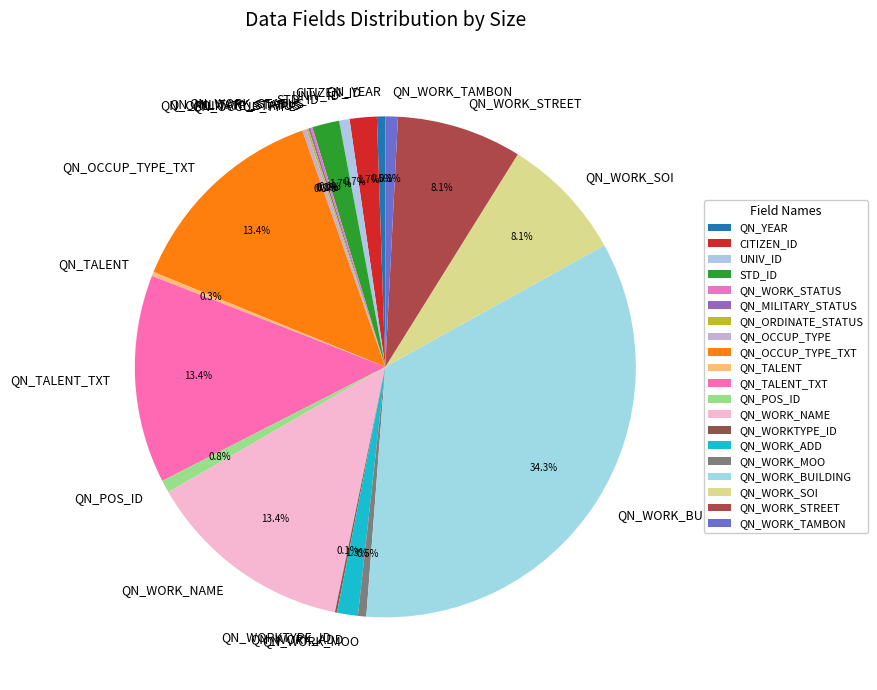

Which has a higher value, QN_WORK_NAME or QN_WORK_STREET?

QN_WORK_NAME